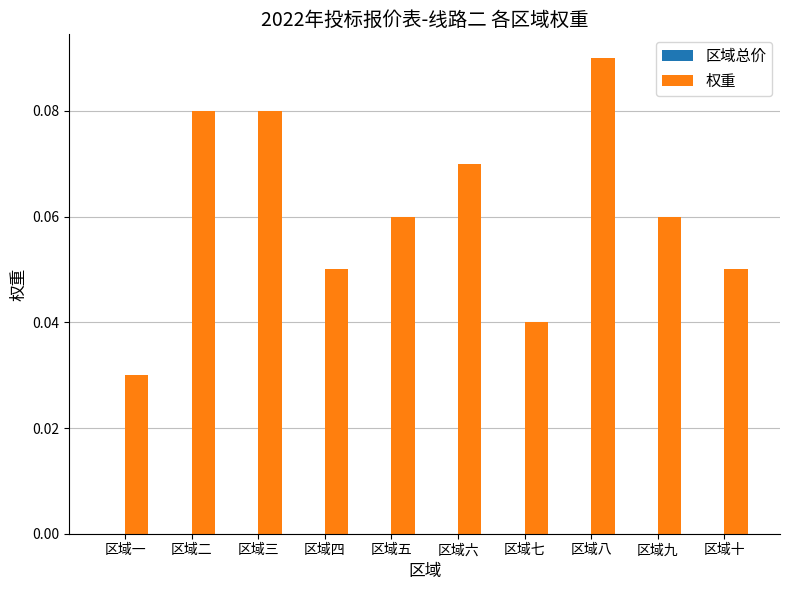

Is it true that the value at 区域五 is 0.0?

False